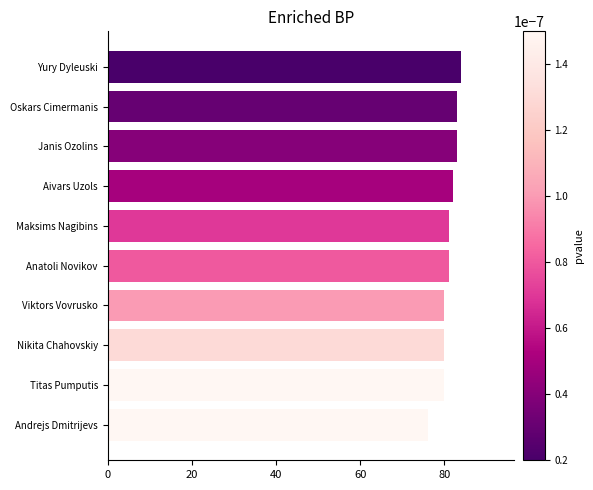

What is the sum of all values?

810